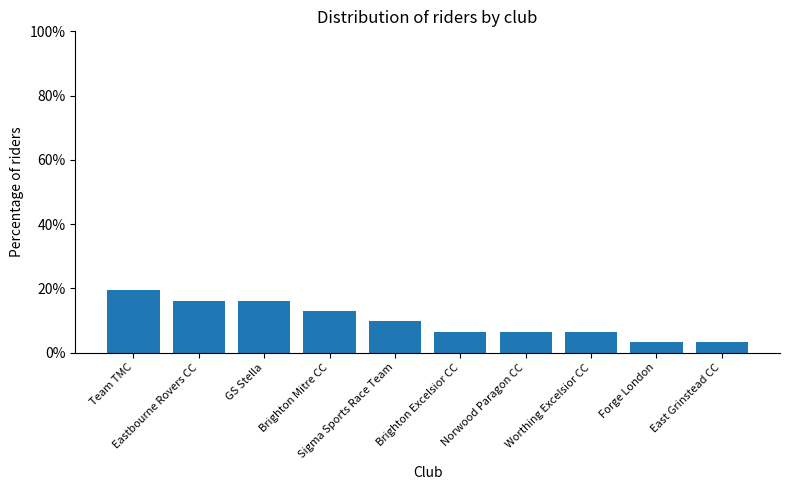

What is the label of the 7th bar from the right?

Brighton Mitre CC